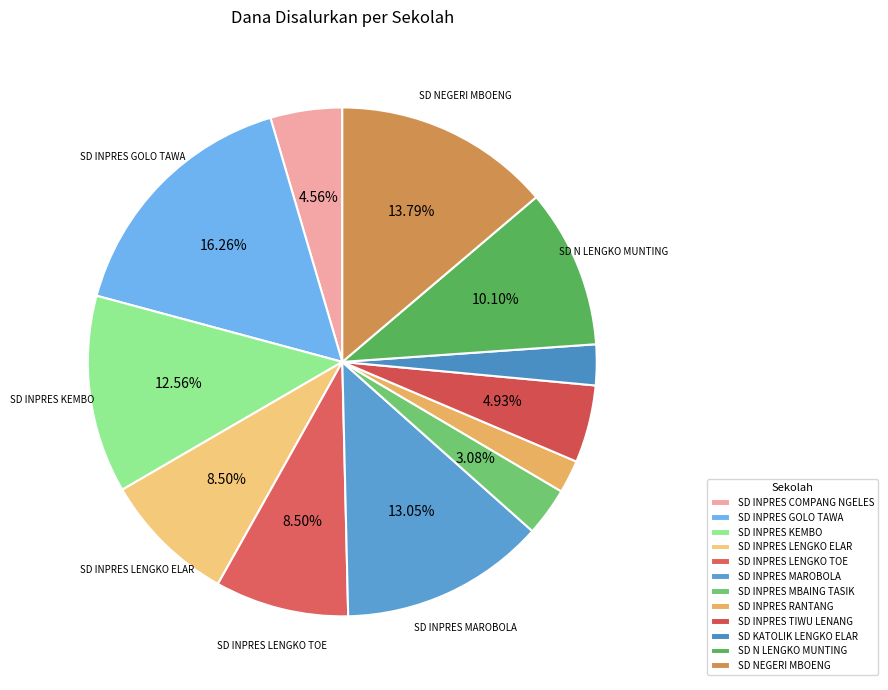

Is the sum of SD INPRES GOLO TAWA and SD INPRES MBAING TASIK greater than half?

No